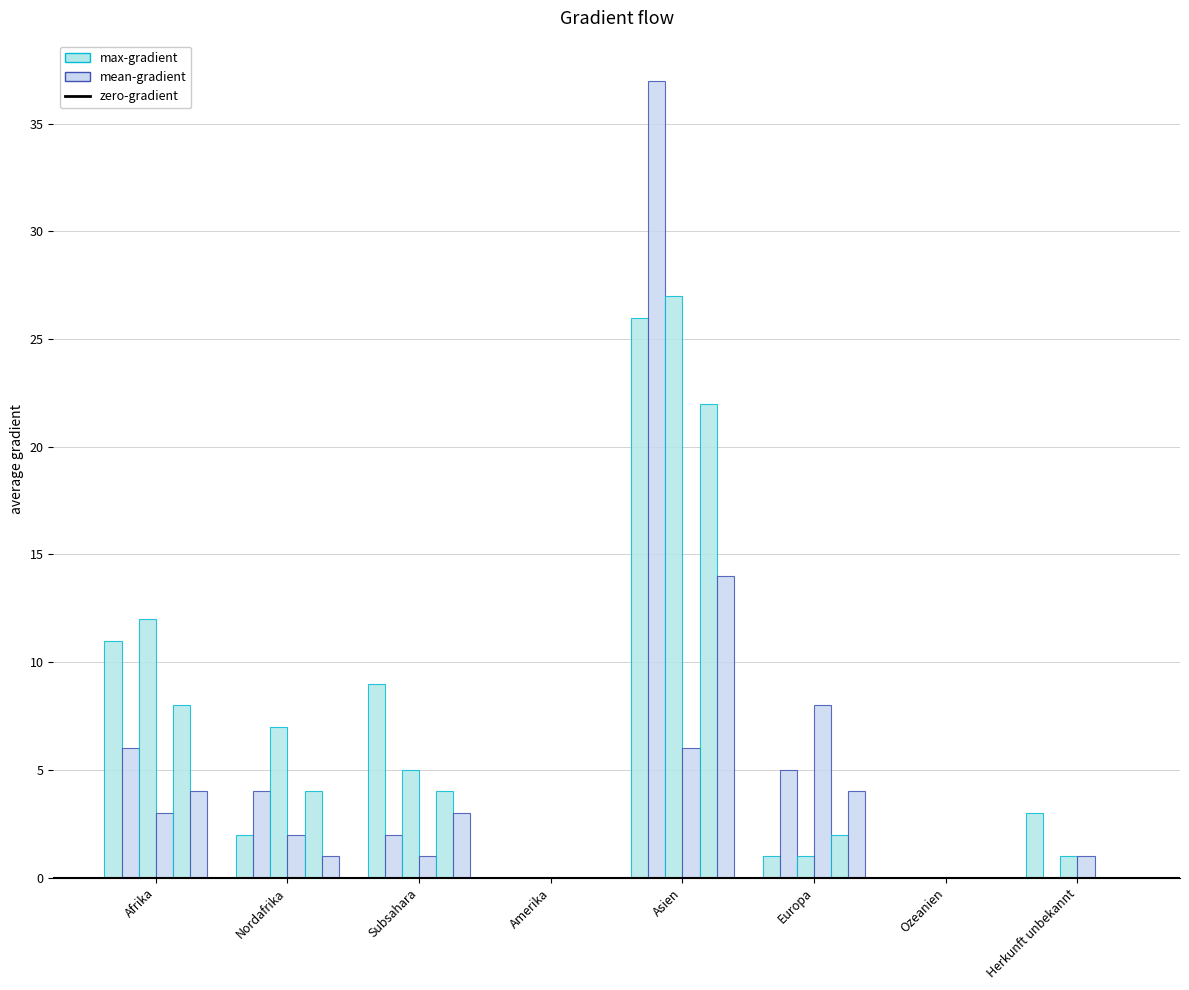

How many groups of bars are there?

8